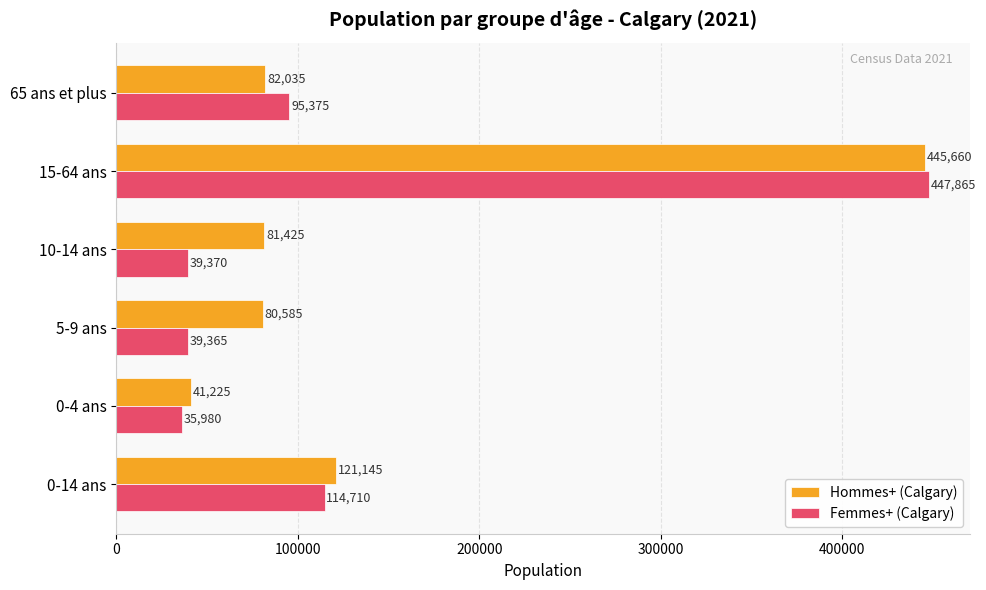

What is the minimum value for Femmes+ (Calgary)?

35980